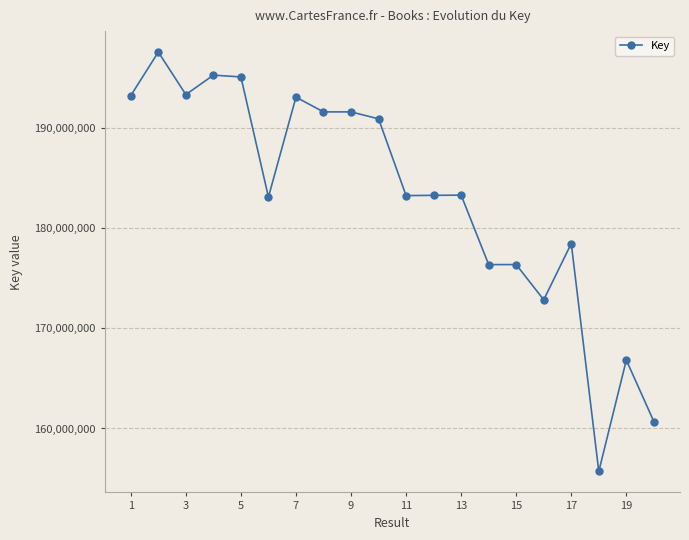

What is the difference between the maximum and minimum values?

41878643